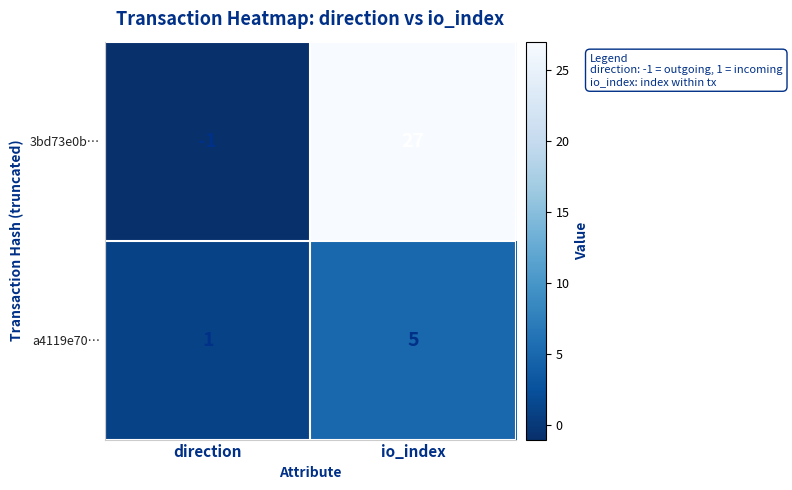

What is the sum of all 3bd73e0b… values?

26